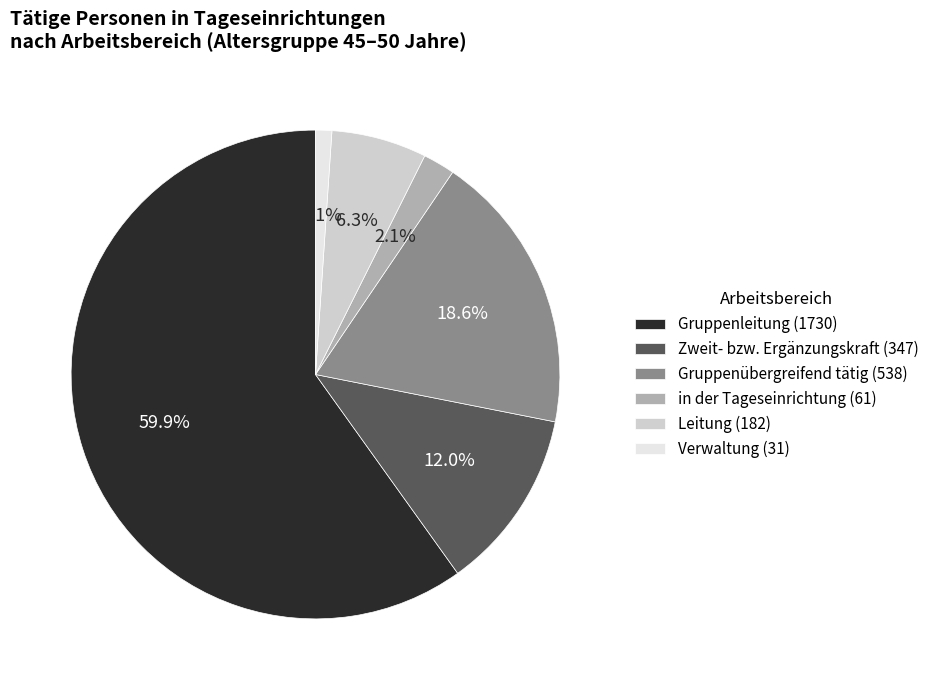

Which category has the smallest portion of the pie?

Verwaltung